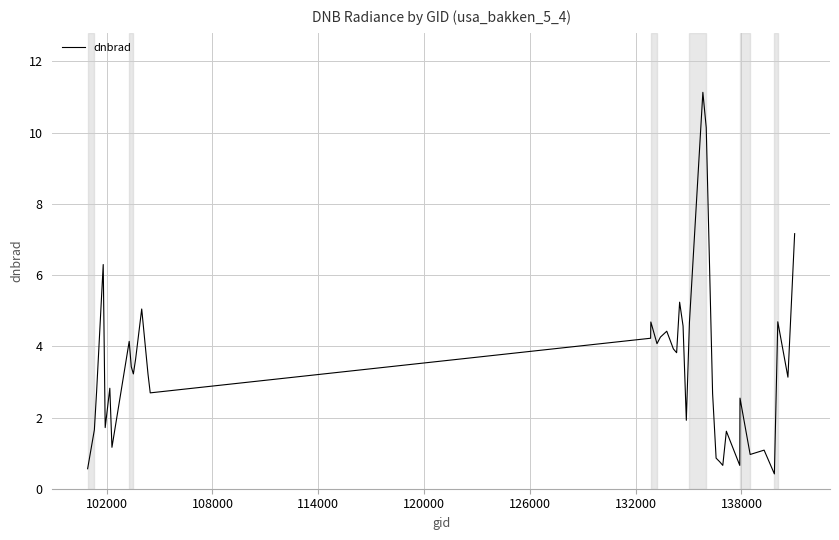

What is the smallest value displayed?

0.4